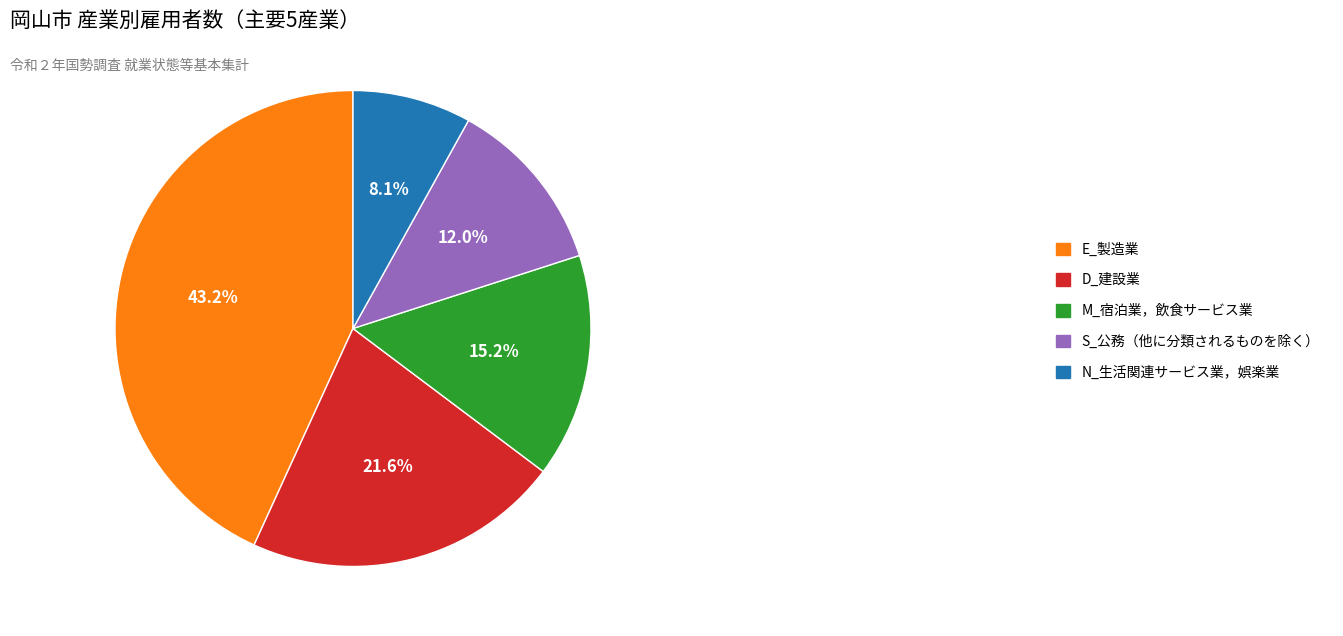

Which has a higher value, E_製造業 or S_公務（他に分類されるものを除く）?

E_製造業